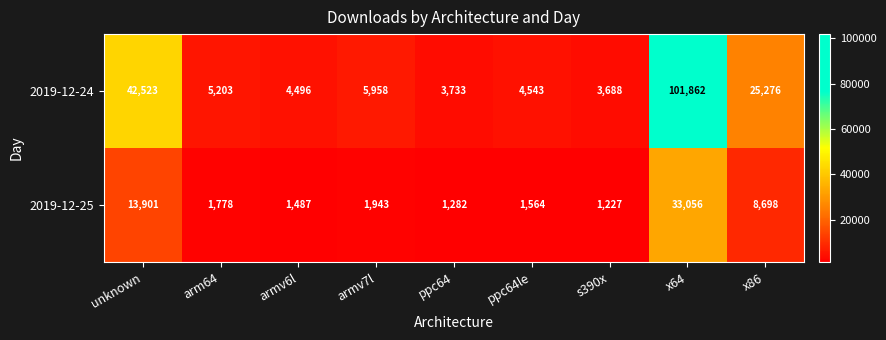

Reading right to left, list all the values displayed in this chart.

2019-12-24: 25276	101862	3688	4543	3733	5958	4496	5203	42523
2019-12-25: 8698	33056	1227	1564	1282	1943	1487	1778	13901